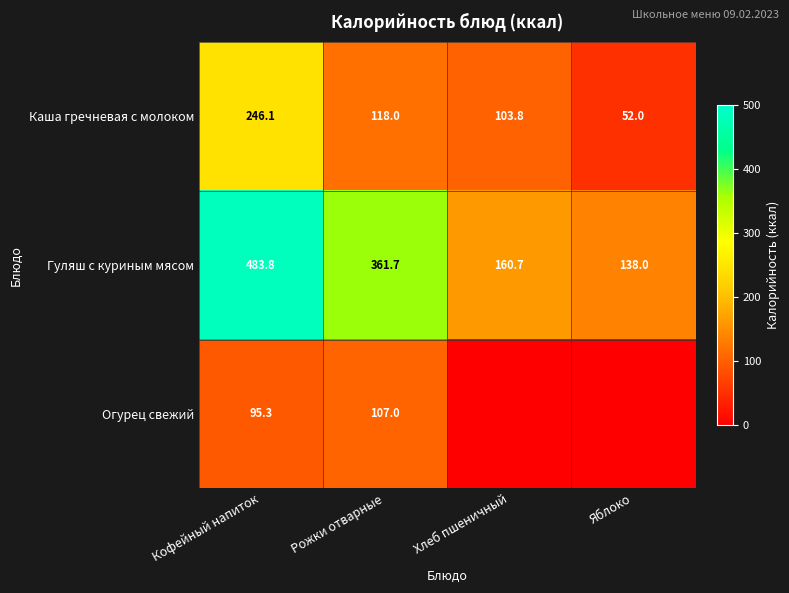

Is it true that Гуляш с куриным мясом equals 183.2 at Рожки отварные?

False